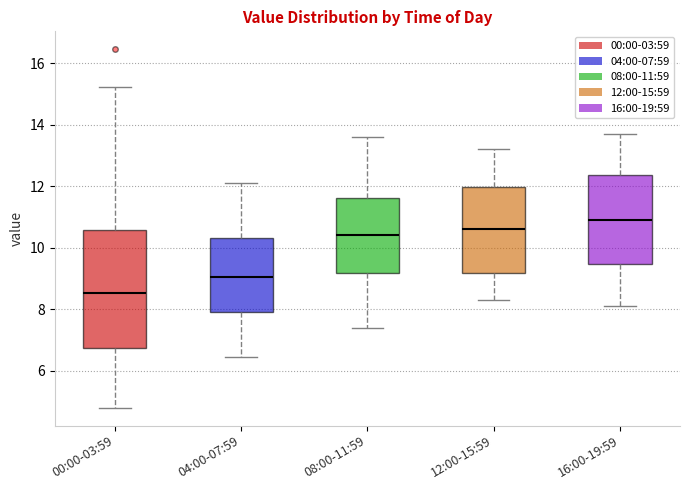

Where is the upper edge of the box for 16:00-19:59 on the y-axis? The values are not printed on the chart, so give them approximately, as read against the axis.

12.4